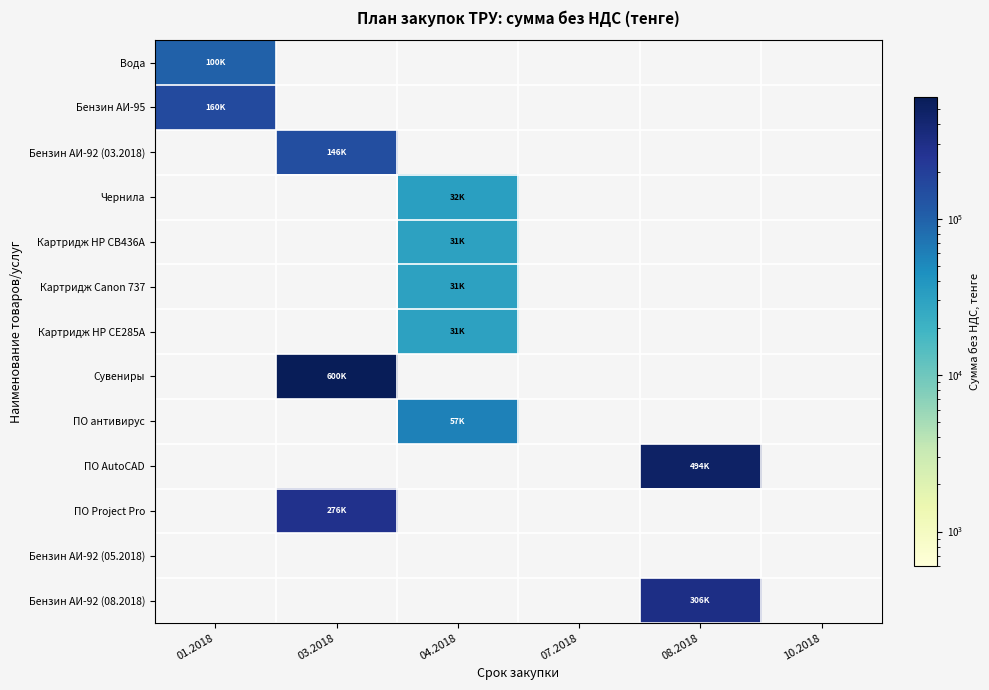

Reading right to left, transcribe all the data shown in this chart.

Вода: 10.2018=0.0	08.2018=0.0	07.2018=0.0	04.2018=0.0	03.2018=0.0	01.2018=100050.0
Бензин АИ-95: 10.2018=0.0	08.2018=0.0	07.2018=0.0	04.2018=0.0	03.2018=0.0	01.2018=159830.0
Бензин АИ-92 (03.2018): 10.2018=0.0	08.2018=0.0	07.2018=0.0	04.2018=0.0	03.2018=145540.0	01.2018=0.0
Чернила: 10.2018=0.0	08.2018=0.0	07.2018=0.0	04.2018=32142.9	03.2018=0.0	01.2018=0.0
Картридж HP CB436А: 10.2018=0.0	08.2018=0.0	07.2018=0.0	04.2018=30535.8	03.2018=0.0	01.2018=0.0
Картридж Canon 737: 10.2018=0.0	08.2018=0.0	07.2018=0.0	04.2018=30535.8	03.2018=0.0	01.2018=0.0
Картридж HP CE285A: 10.2018=0.0	08.2018=0.0	07.2018=0.0	04.2018=30535.8	03.2018=0.0	01.2018=0.0
Сувениры: 10.2018=0.0	08.2018=0.0	07.2018=0.0	04.2018=0.0	03.2018=599950.0	01.2018=0.0
ПО антивирус: 10.2018=0.0	08.2018=0.0	07.2018=0.0	04.2018=57431.3	03.2018=0.0	01.2018=0.0
ПО AutoCAD: 10.2018=0.0	08.2018=494400.9	07.2018=0.0	04.2018=0.0	03.2018=0.0	01.2018=0.0
ПО Project Pro: 10.2018=0.0	08.2018=0.0	07.2018=0.0	04.2018=0.0	03.2018=276166.7	01.2018=0.0
Бензин АИ-92 (05.2018): 10.2018=0.0	08.2018=0.0	07.2018=0.0	04.2018=0.0	03.2018=0.0	01.2018=0.0
Бензин АИ-92 (08.2018): 10.2018=0.0	08.2018=305662.5	07.2018=0.0	04.2018=0.0	03.2018=0.0	01.2018=0.0